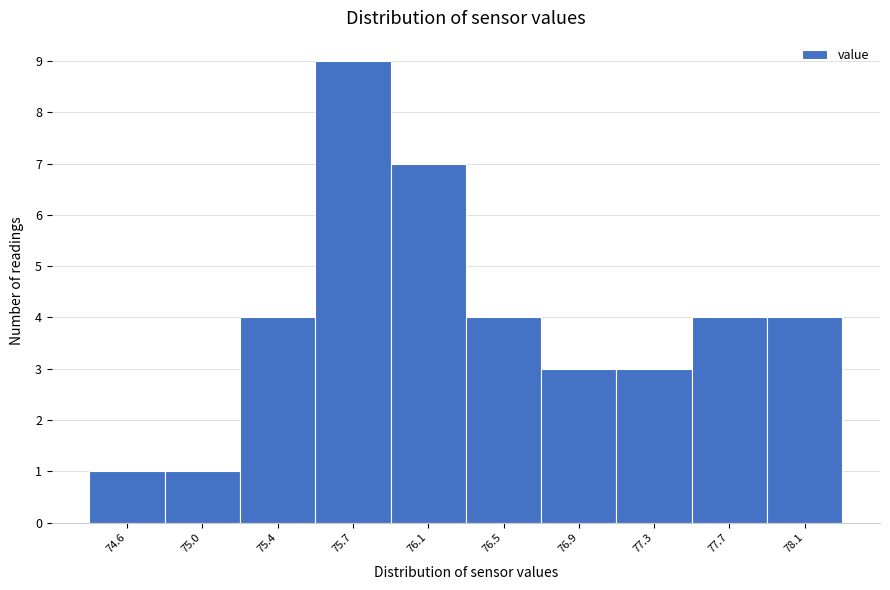

Reading left to right, list all the values displayed in this chart.

1	1	4	9	7	4	3	3	4	4